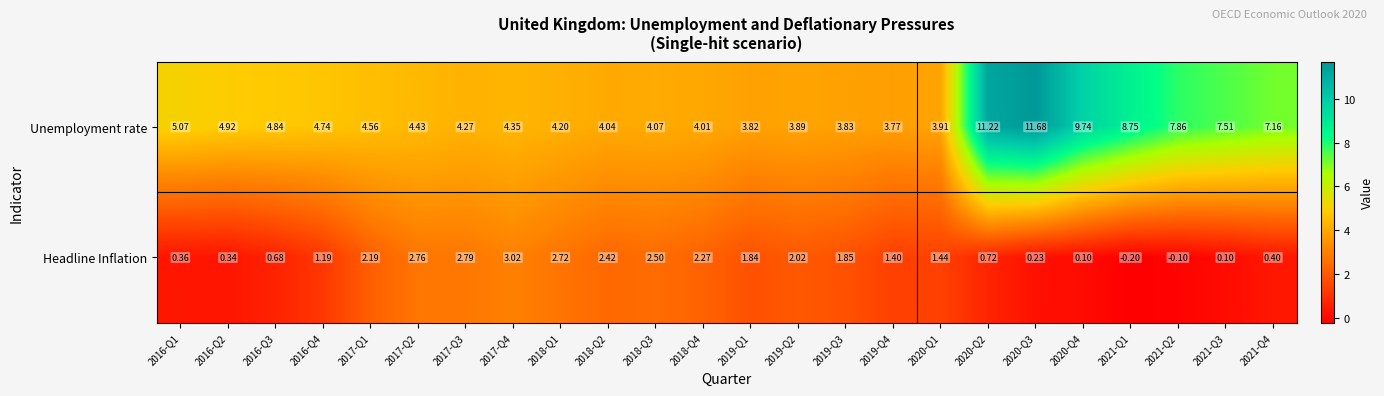

Which series changed the most between 2016-Q3 and 2020-Q1?

Unemployment rate